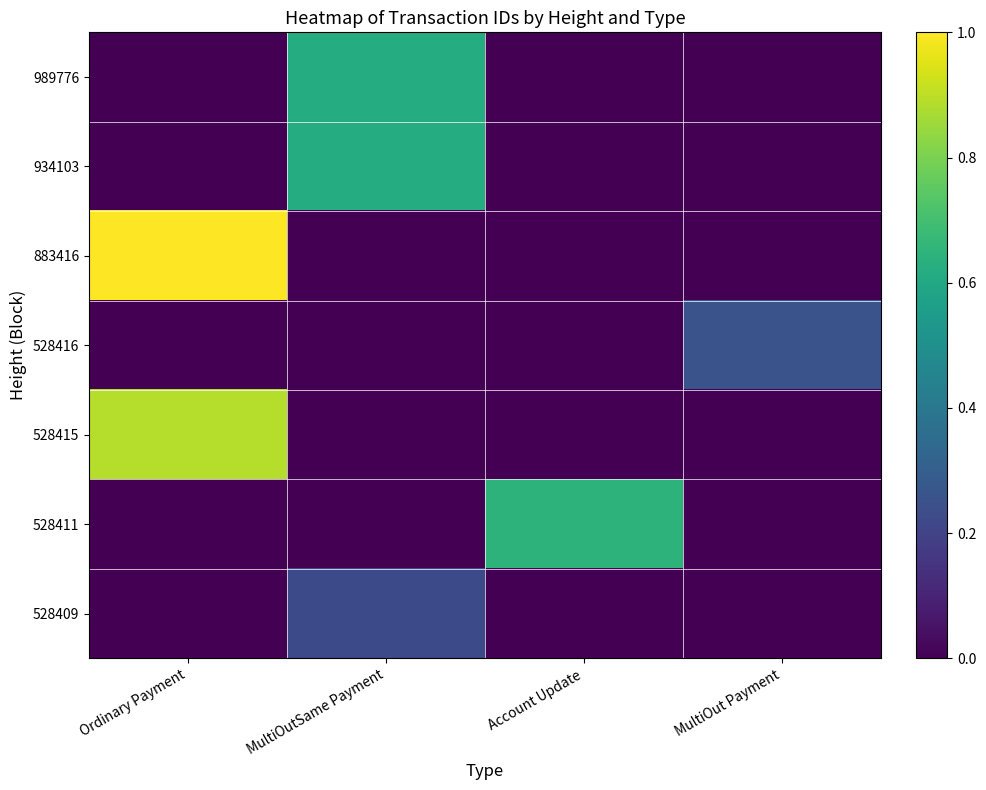

List the series in order of their peak value, highest first.

883416, 528415, 528411, 989776, 934103, 528416, 528409